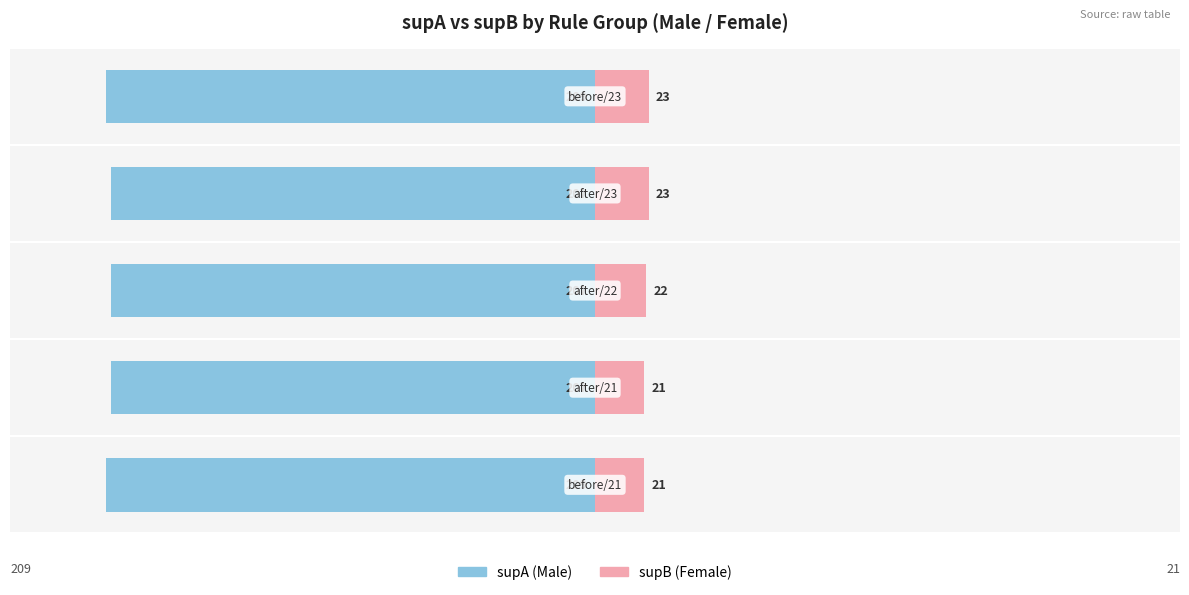

Which series has the widest spread of values?

supA (Male)